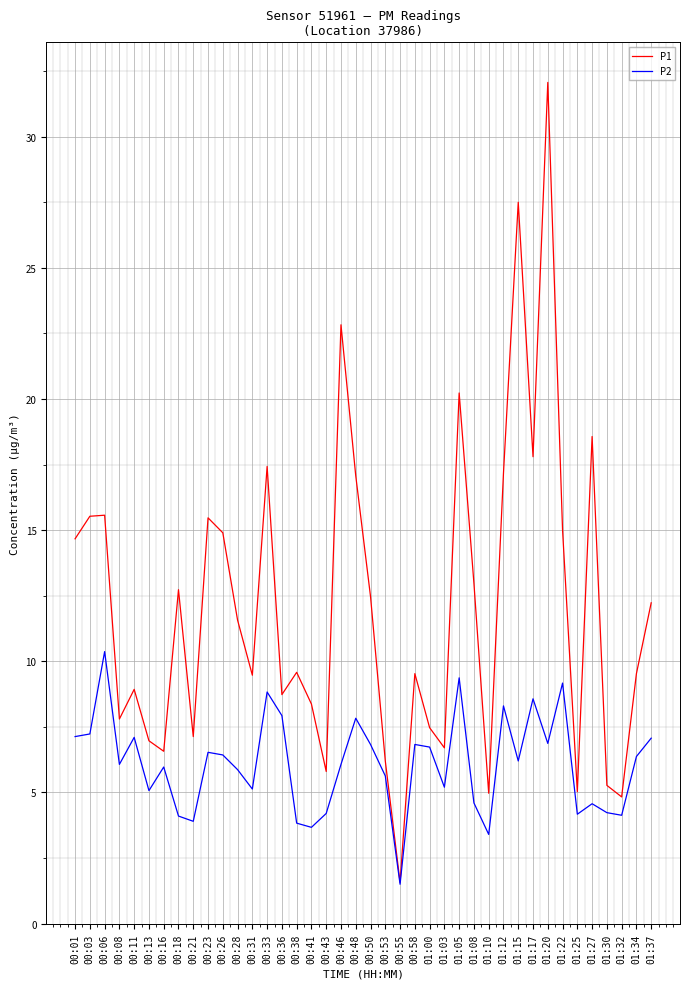

What position from the left is 00:38?

16